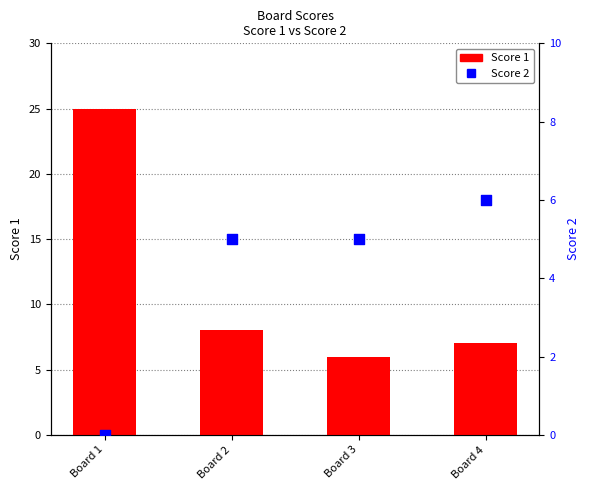

Which series reaches the maximum Y coordinate?

Score 1